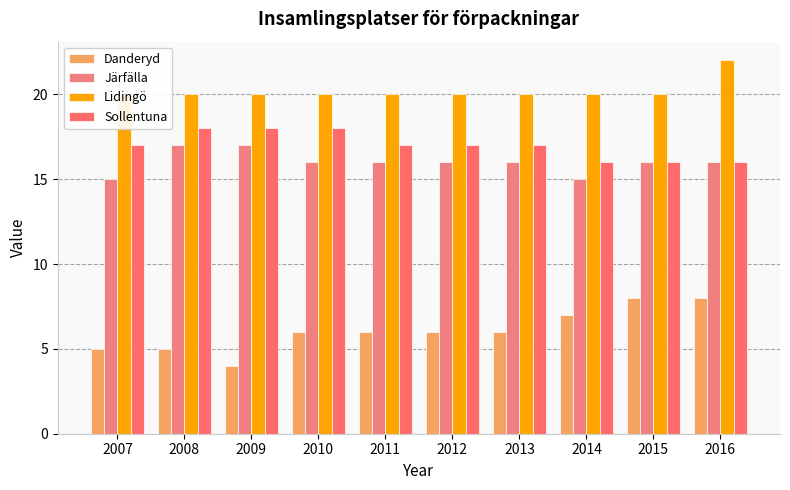

Where does the Sollentuna series first go above 17?

2008